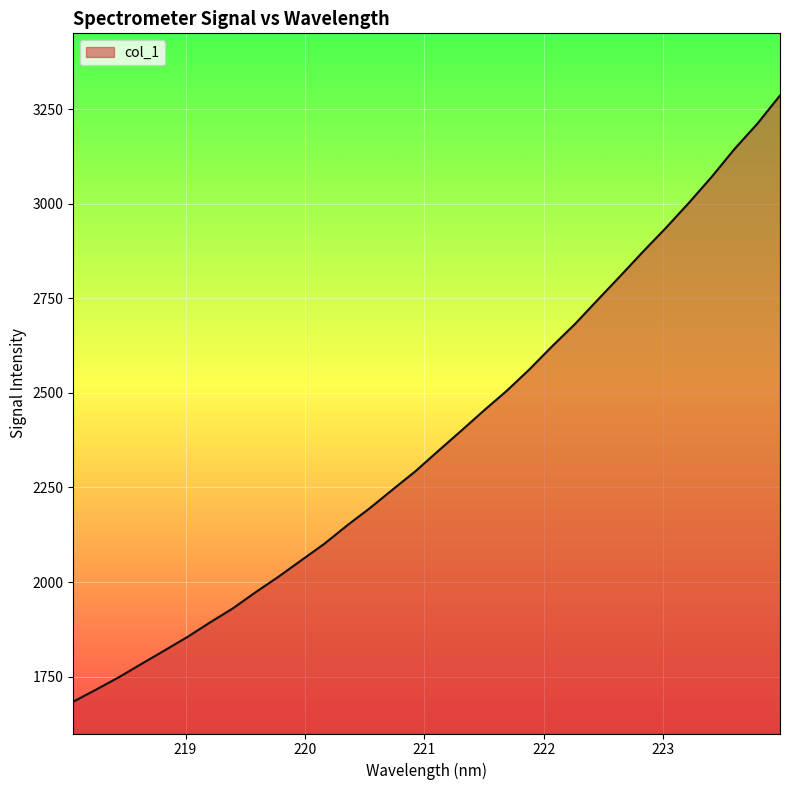

What is the greatest value displayed?

3286.9